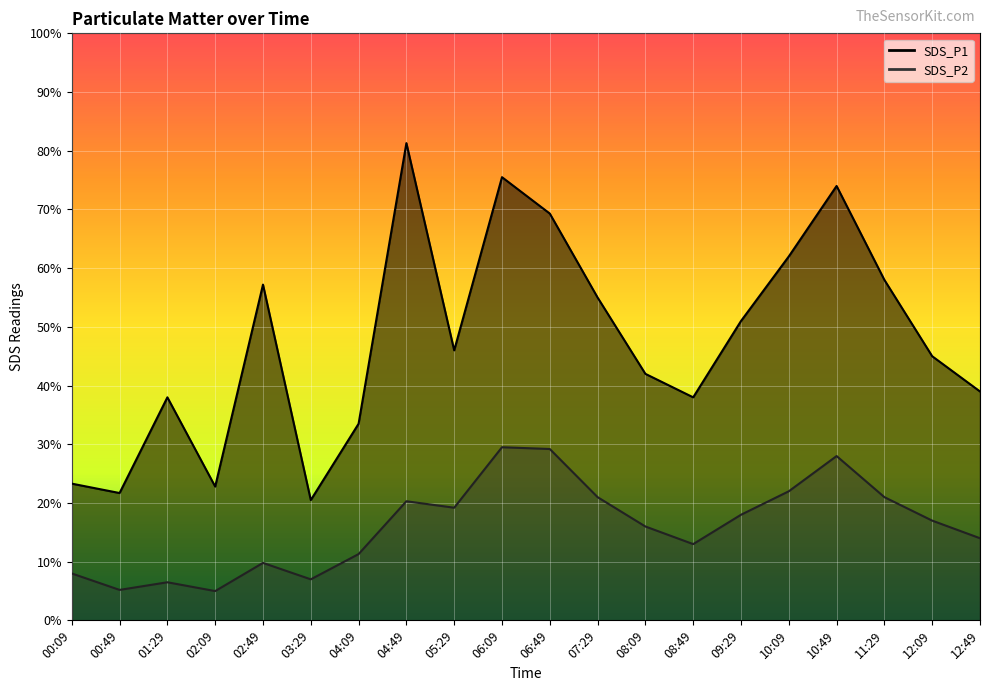

What is the label of the 13th point from the right?

04:49